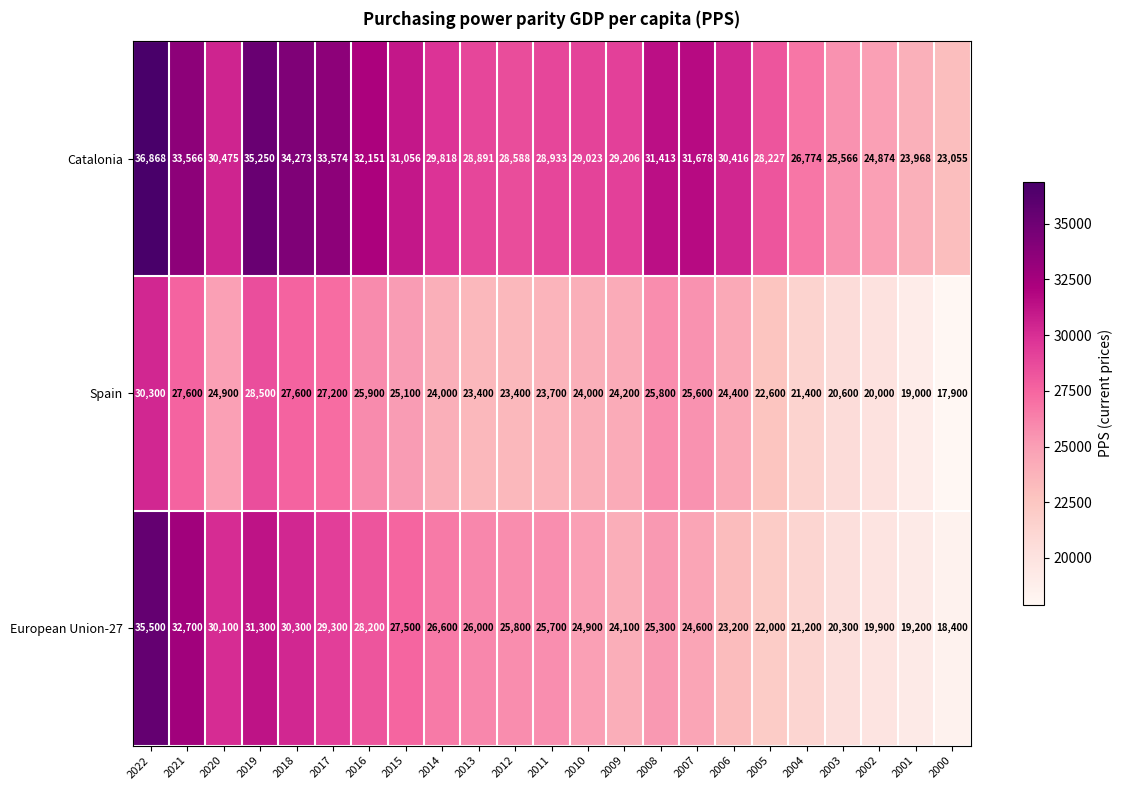

What is the spread (max minus min) of values at 2015?

5956